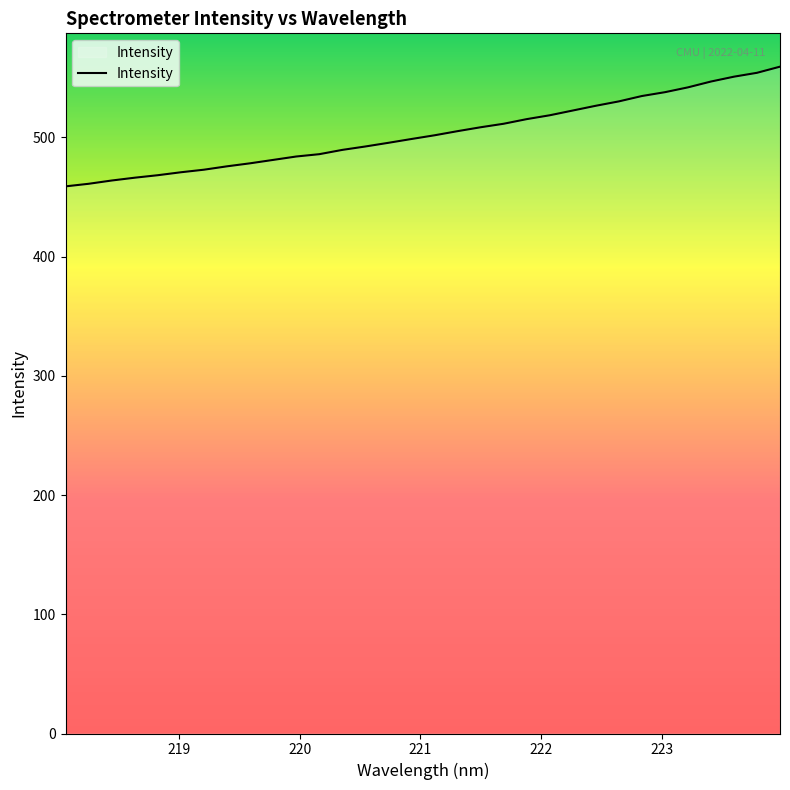

What is the difference between the maximum and minimum values?

100.4